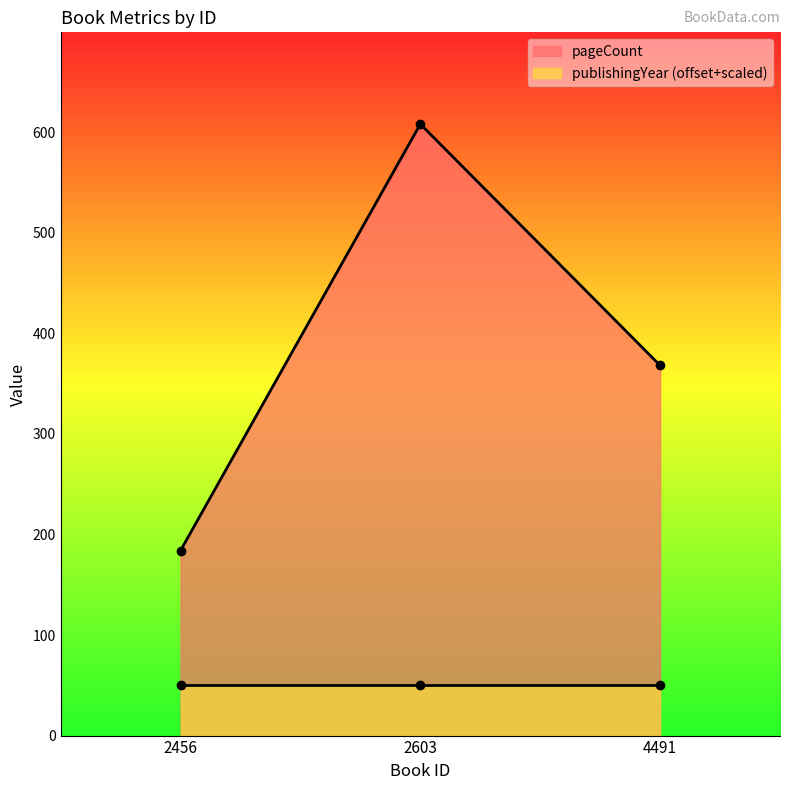

What is the value of the 3rd point from the left?

368